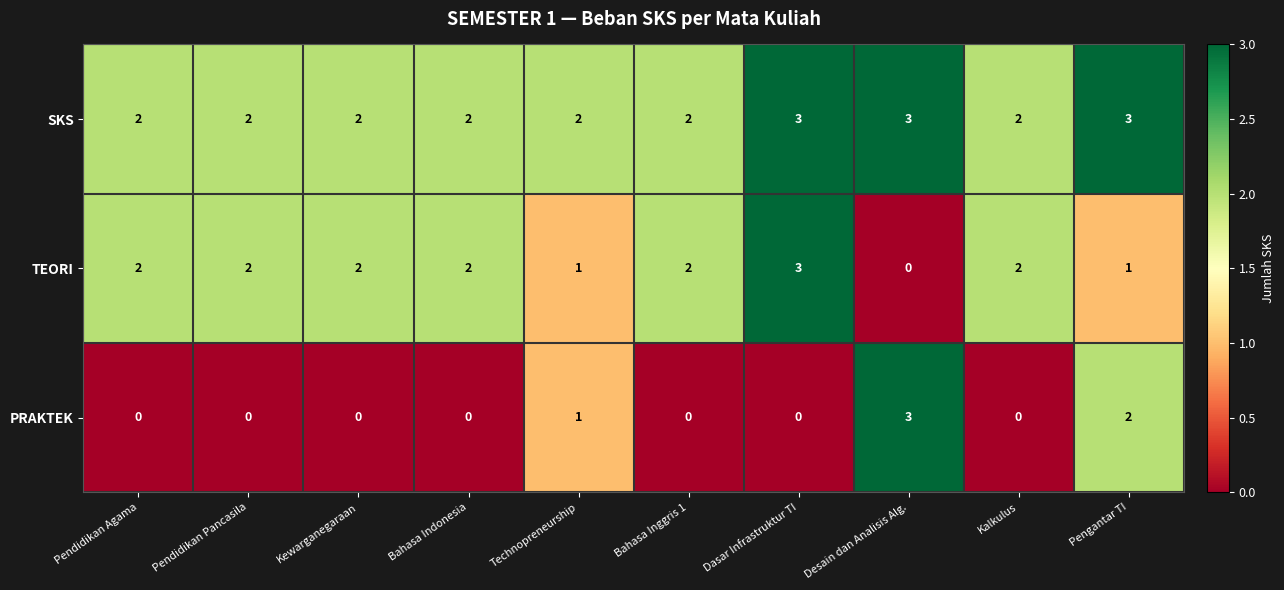

What is the difference between the highest and lowest values at Kalkulus?

2